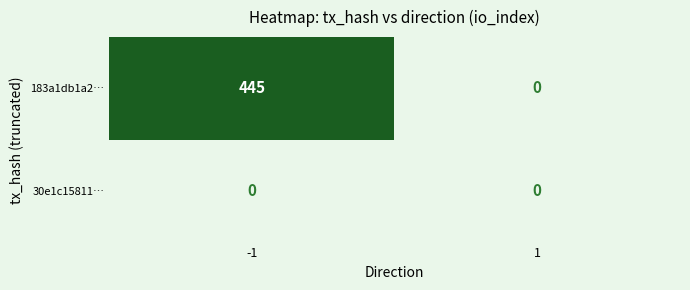

What is the difference between the highest and lowest values at -1?

445